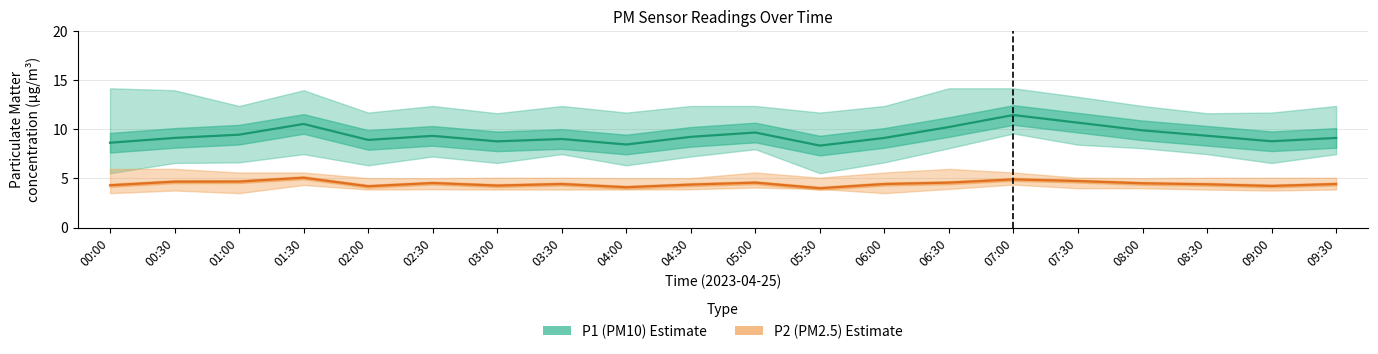

Which series has the largest range (max minus min)?

P1 (PM10)